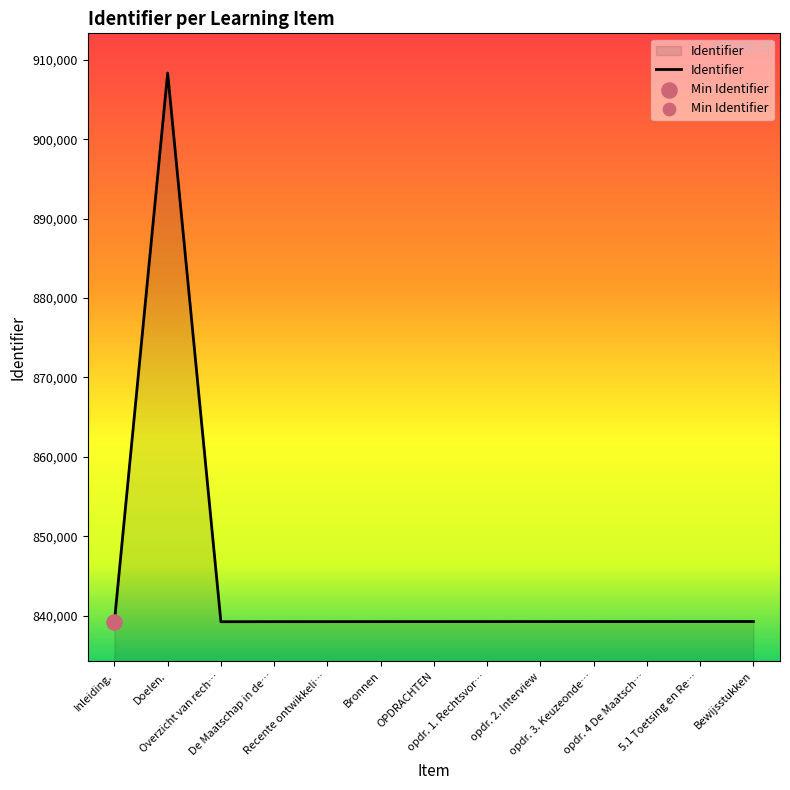

What is the minimum value shown in the chart?

839225